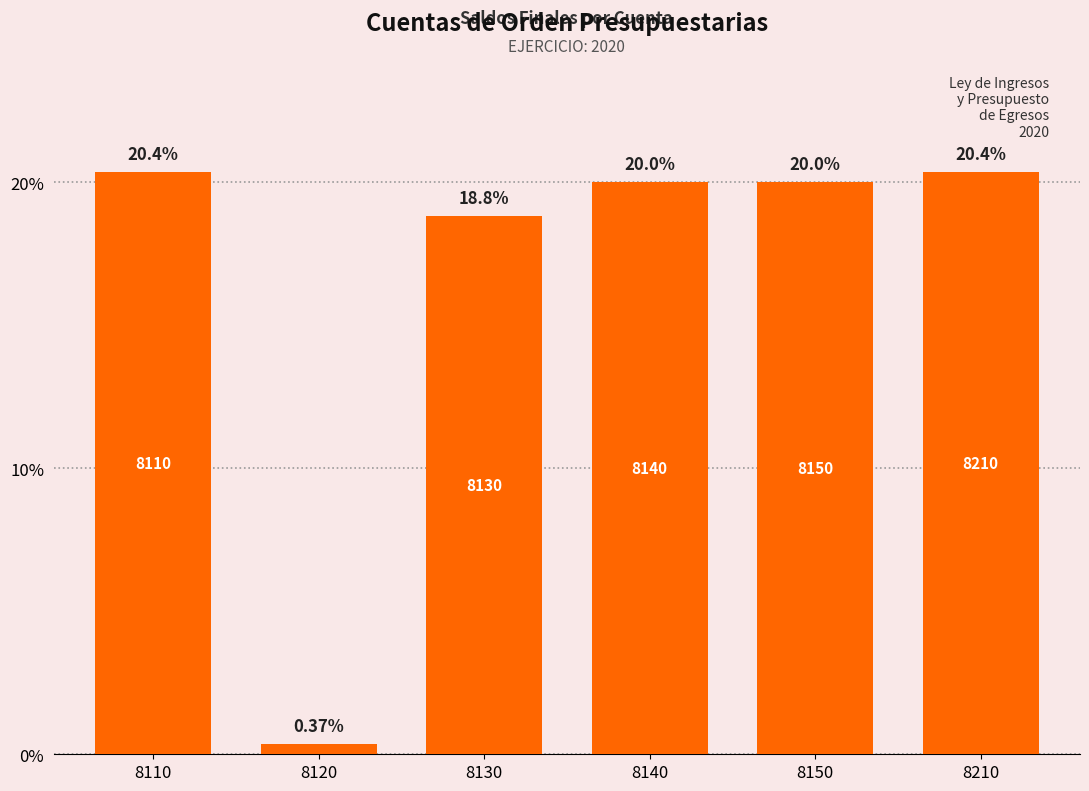

Between 8120 and 8110, which is larger?

8110